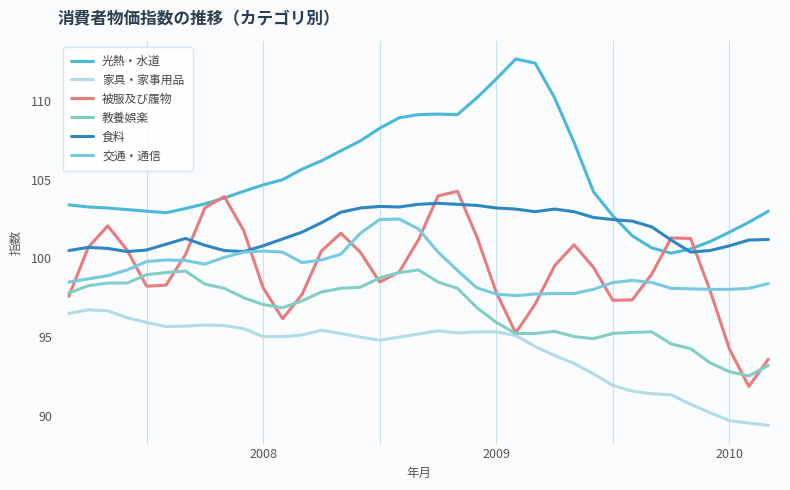

Does the chart have visible grid lines?

Yes